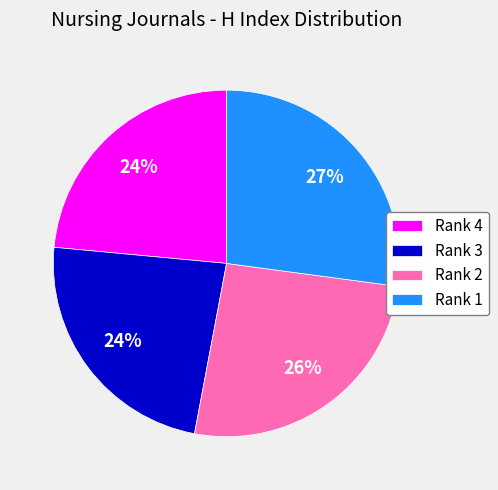

To the nearest percent, what portion does Rank 2 represent?

26%